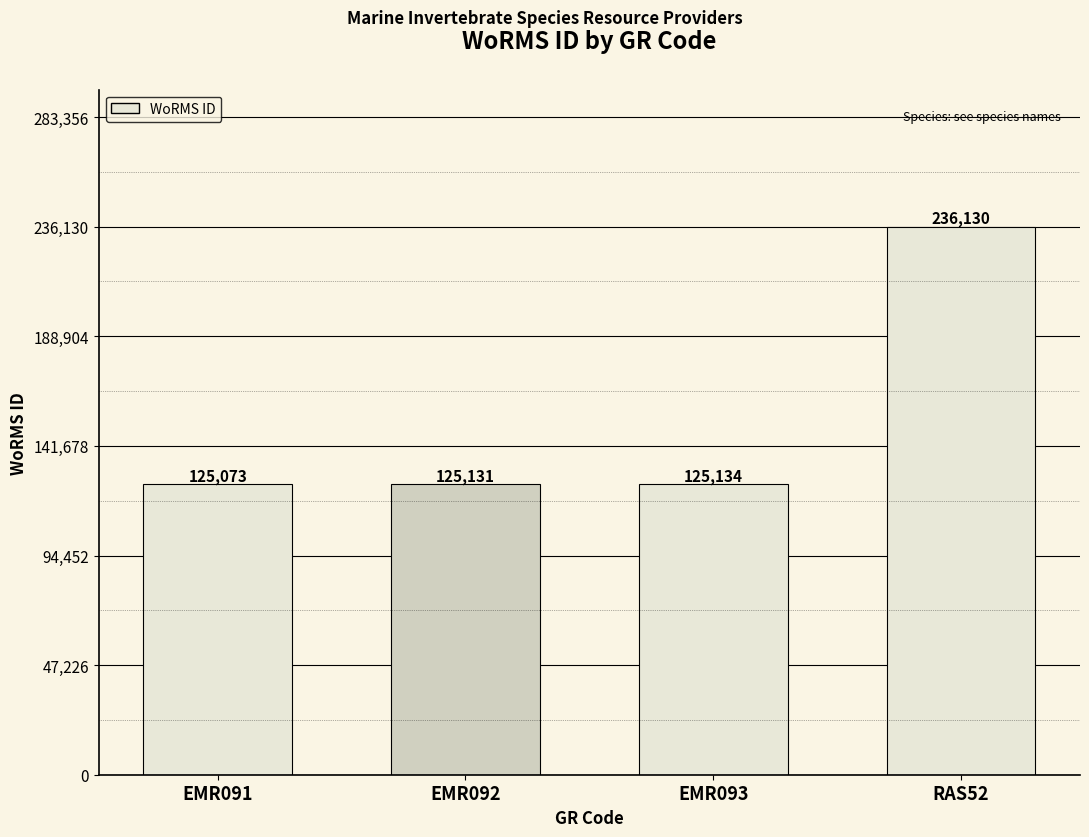

Does the chart contain stacked bars?

No